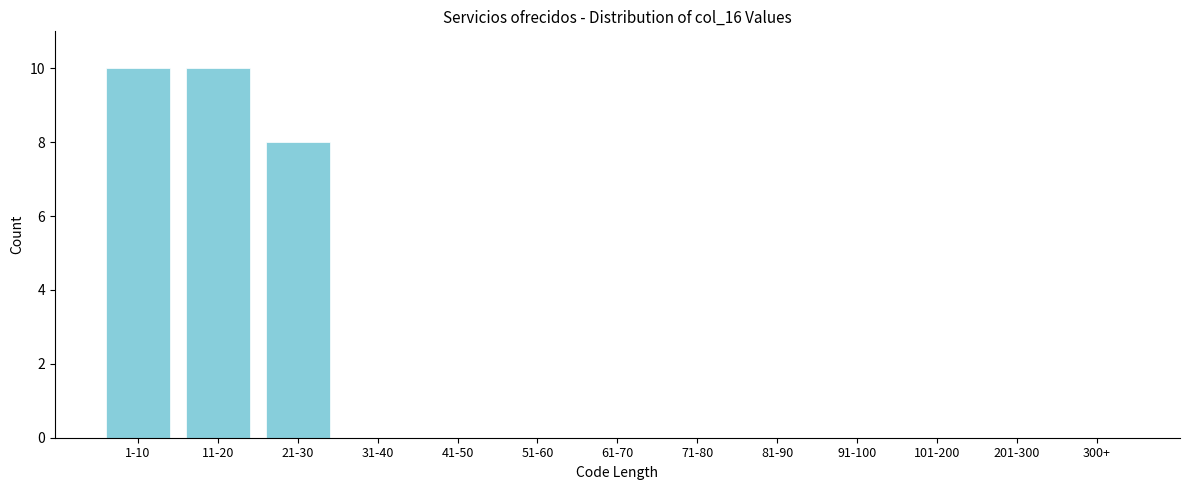

Reading left to right, list all the values displayed in this chart.

1-10=10	11-20=10	21-30=8	31-40=0	41-50=0	51-60=0	61-70=0	71-80=0	81-90=0	91-100=0	101-200=0	201-300=0	300+=0